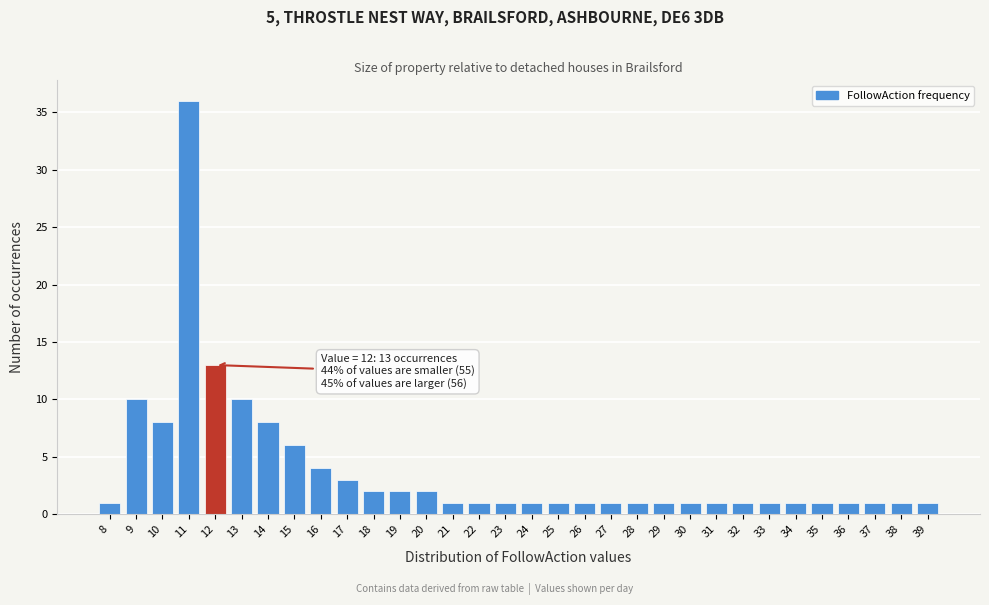

Which range on the x-axis has the tallest bar?

10.5 to 11.5